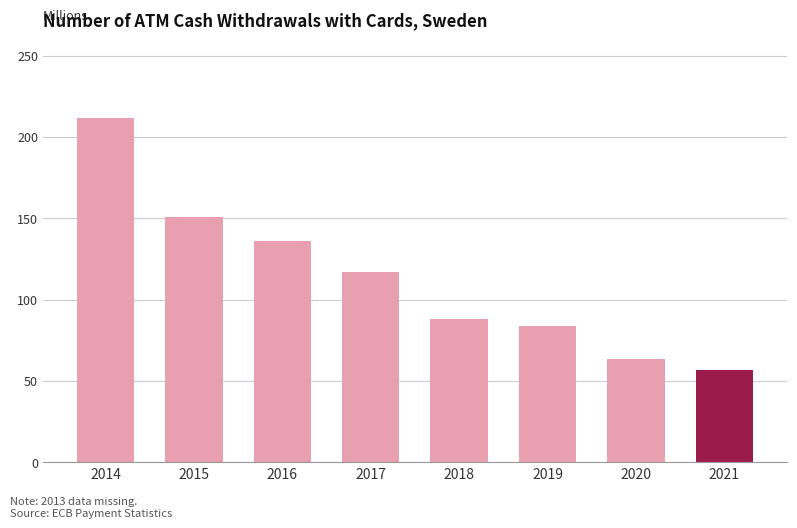

What is the difference between the values at 2020 and 2019?

20.2